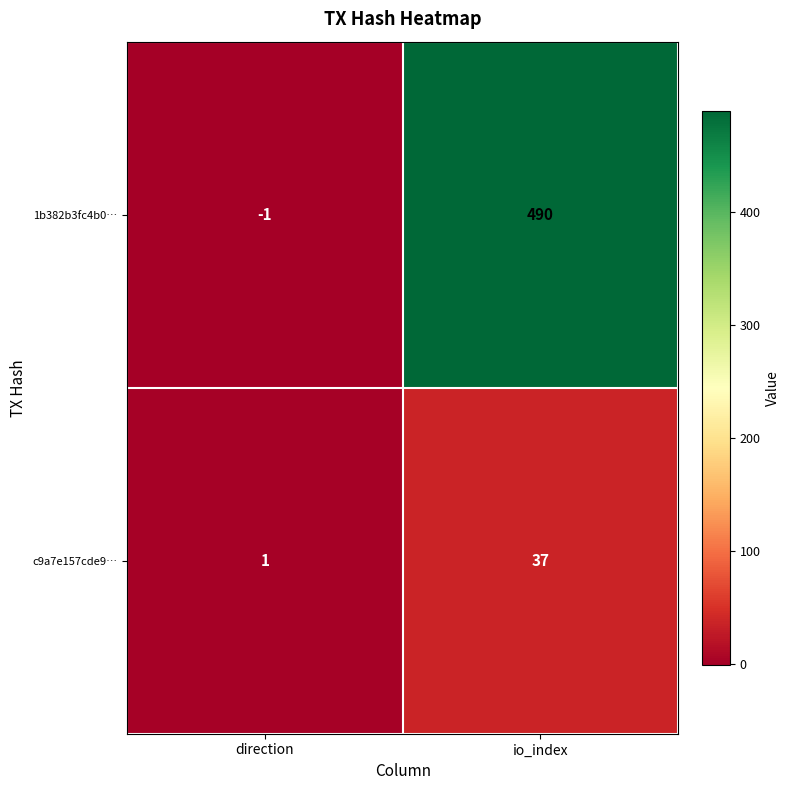

At io_index, list the series in order from largest to smallest.

1b382b3fc4b0…, c9a7e157cde9…